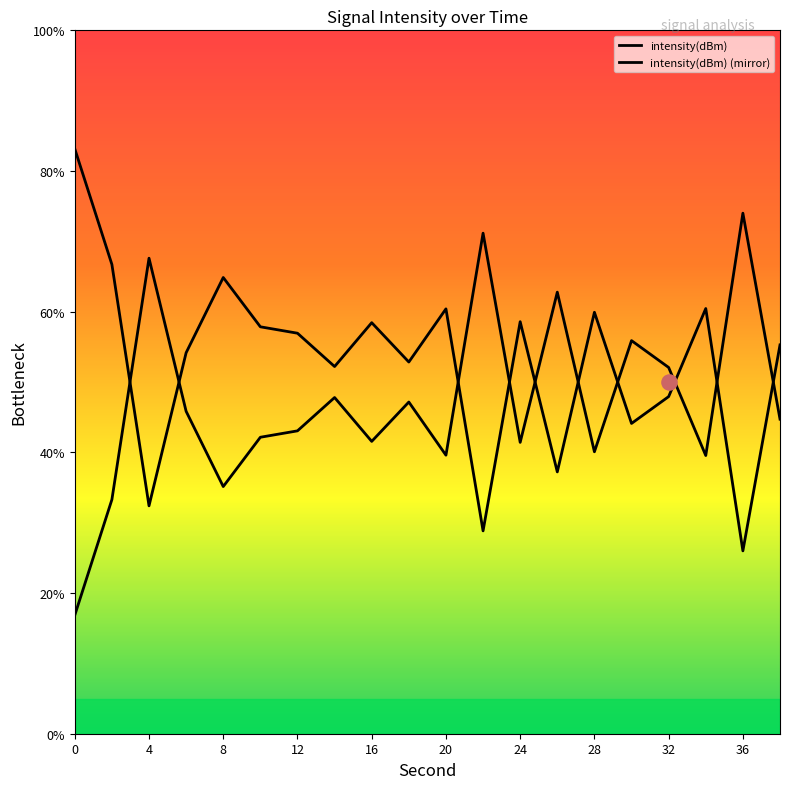

Approximately how many times larger is the value at 0 compared to 20?

0.4